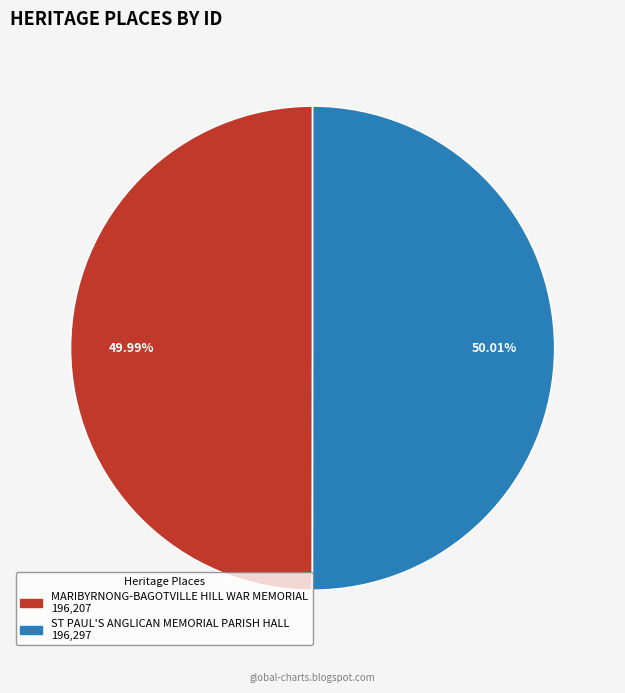

Is it true that ST PAUL'S ANGLICAN MEMORIAL PARISH HALL is 61% of the pie?

False